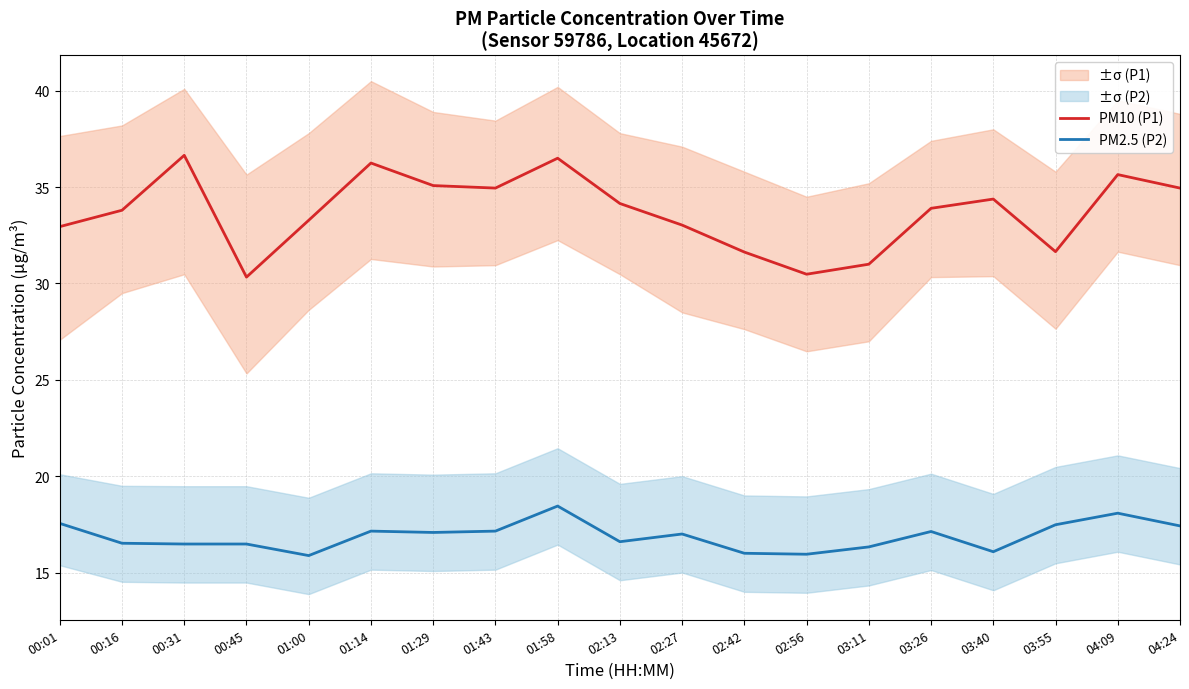

Count the number of data series in this chart.

2